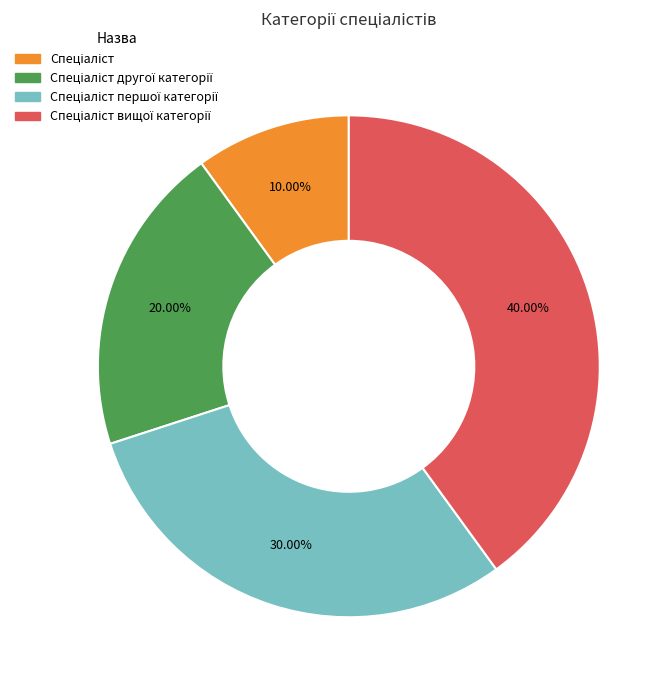

Is there a majority slice in this chart?

No